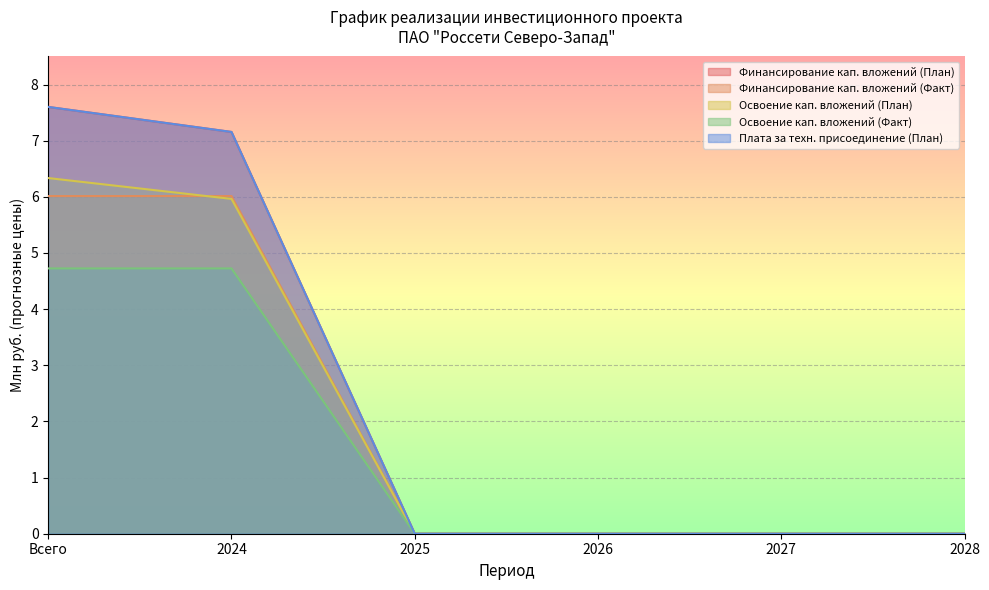

At how many categories does at least one series exceed 4?

2